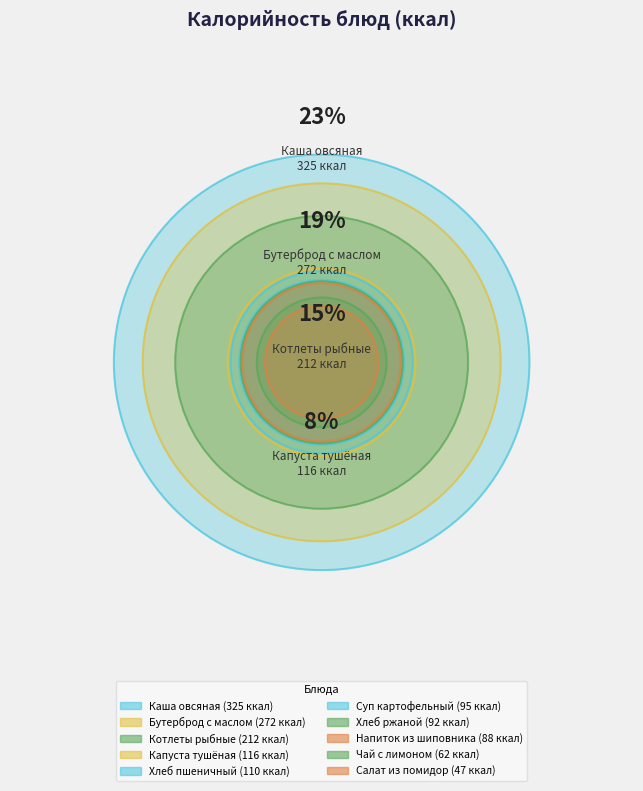

How many slices are in this pie chart?

10